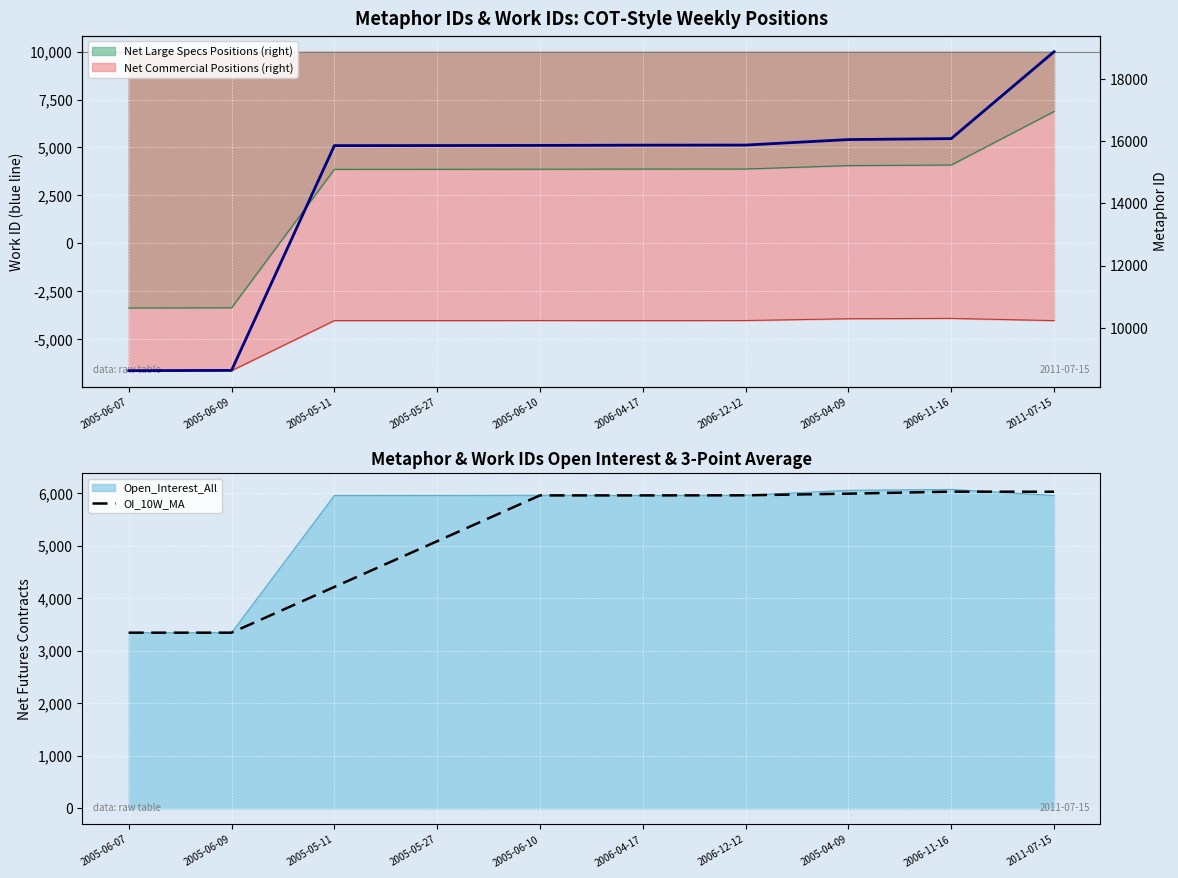

The Work IDs series shows 13027.9 at 2005-06-07. True or false?

False